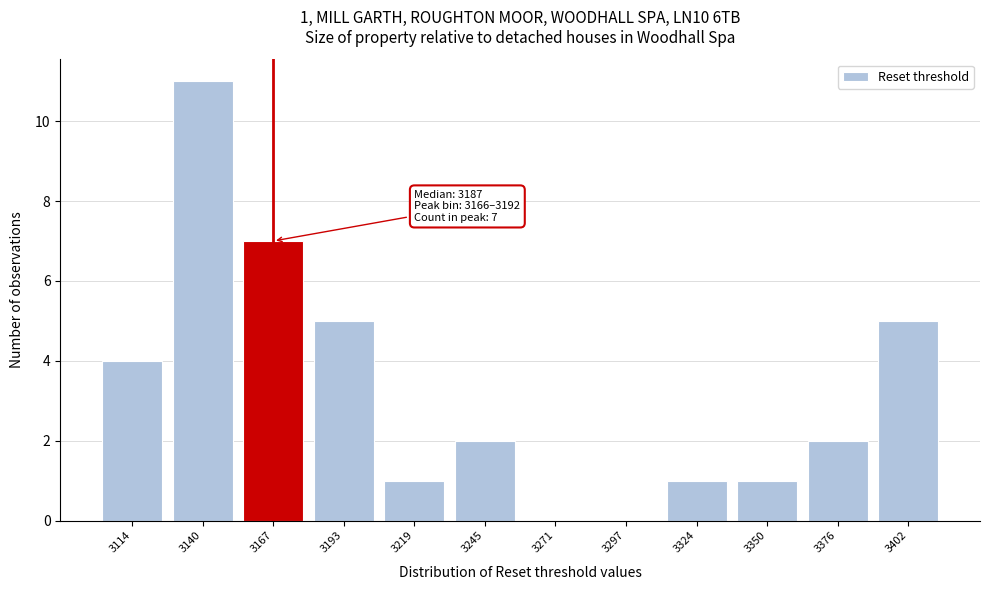

Reading left to right, extract all data points from this chart.

3114=4	3140=11	3167=7	3193=5	3219=1	3245=2	3271=0	3297=0	3324=1	3350=1	3376=2	3402=5